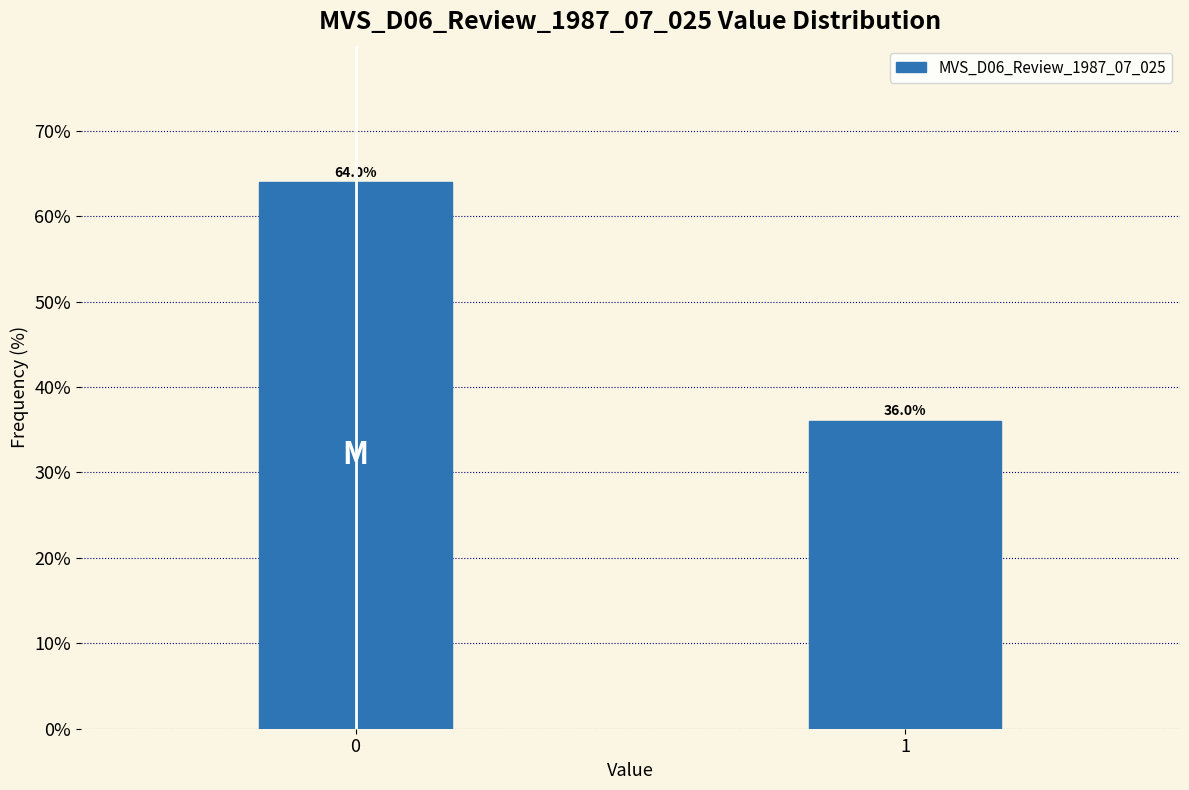

Reading left to right, what are all the values shown in this chart?

64.0	36.0